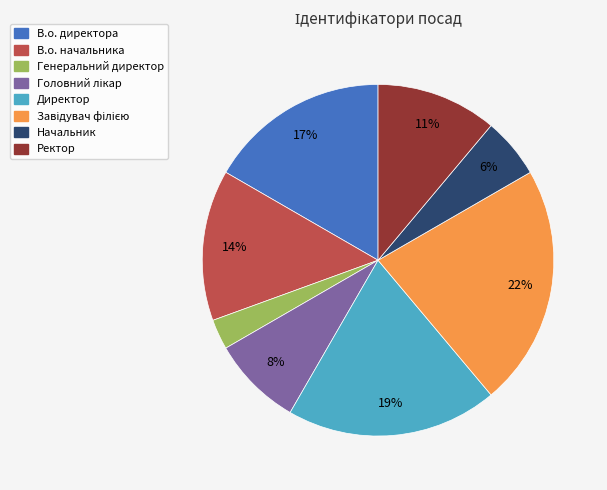

To the nearest percent, what portion does В.о. начальника represent?

14%